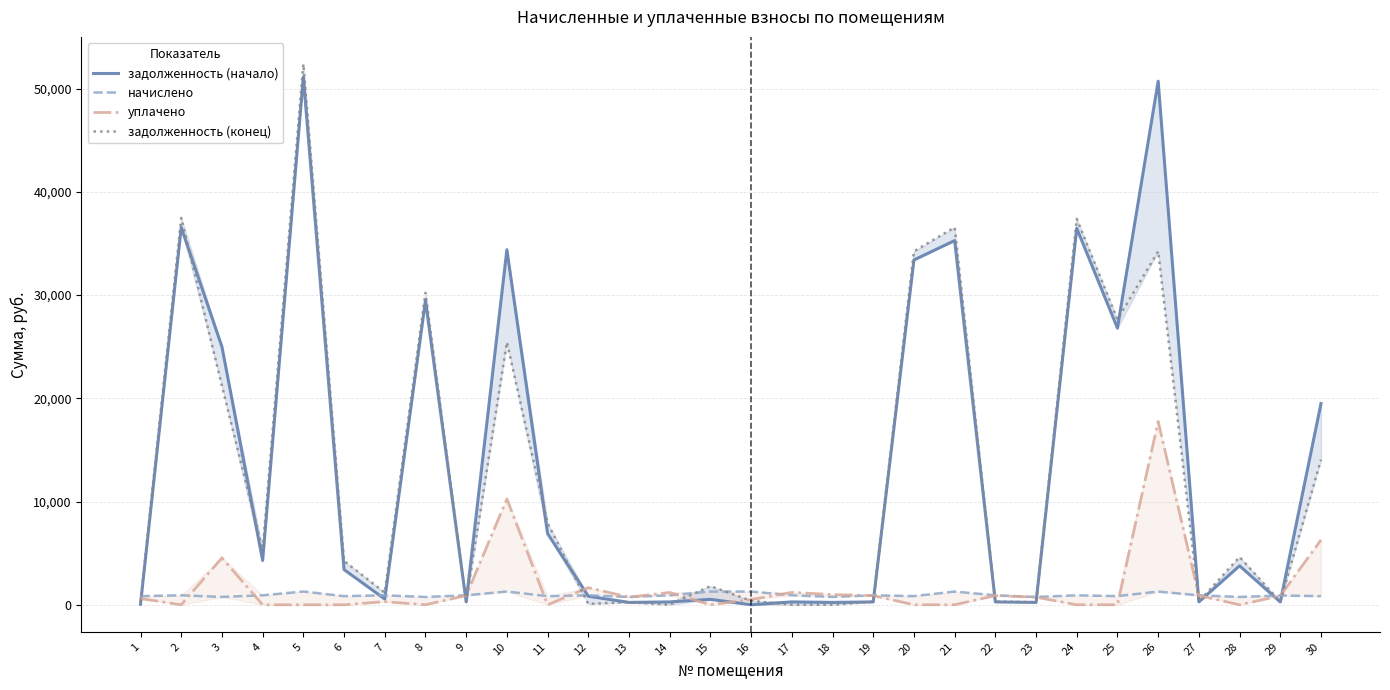

Which has a higher value, 3 or 6?

3